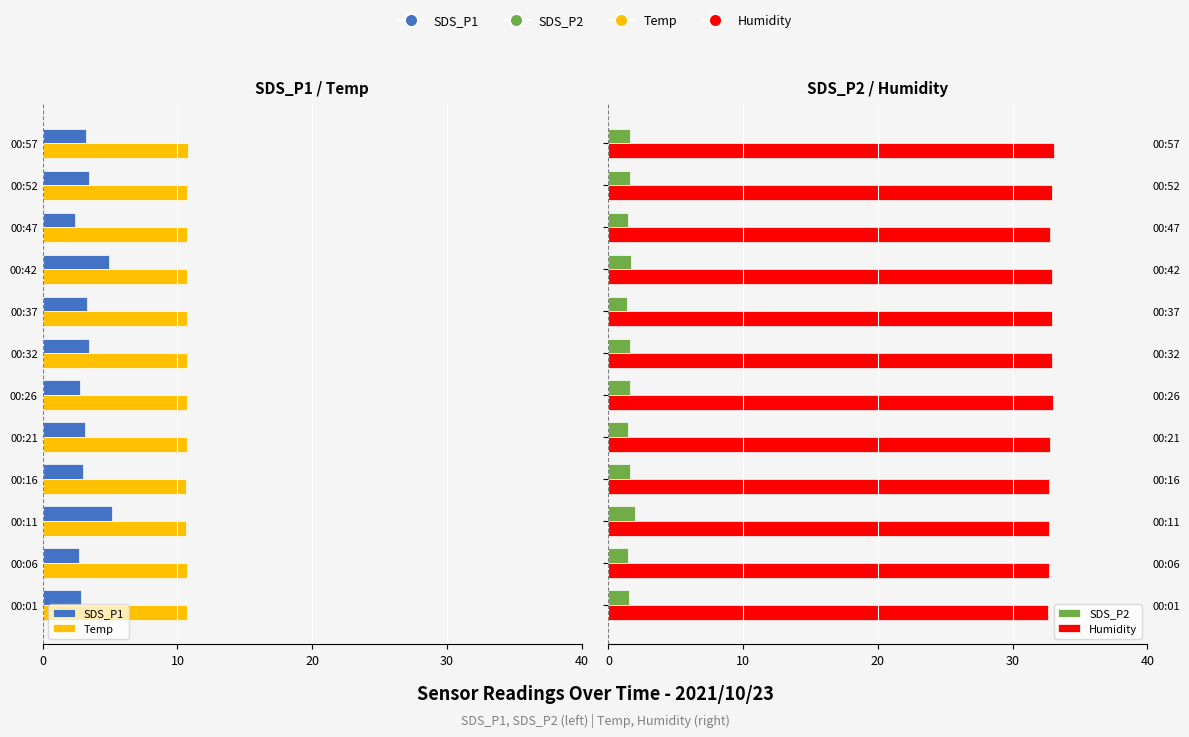

Count the number of data series in this chart.

4